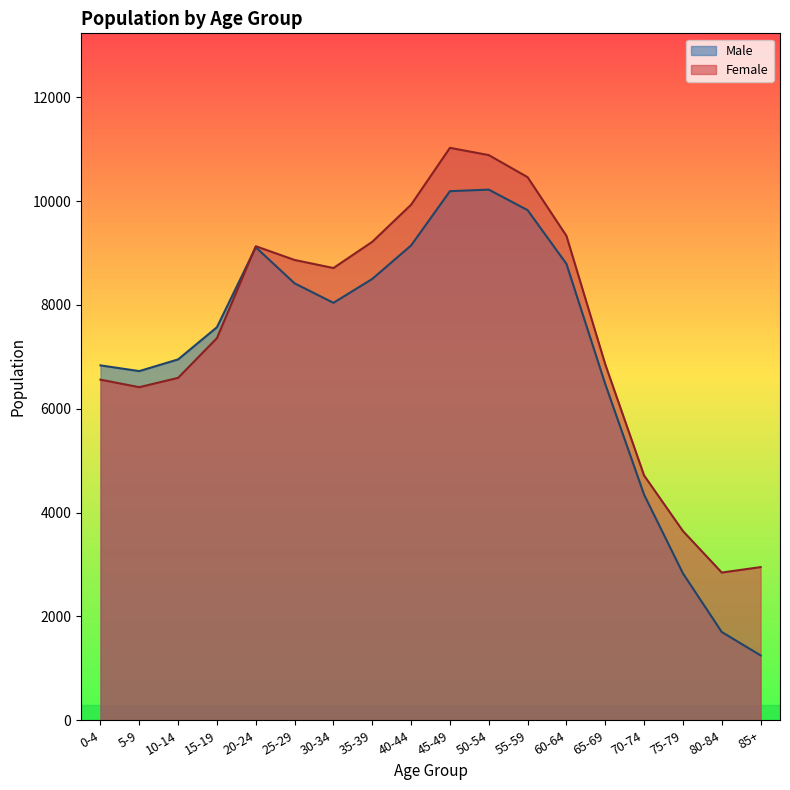

Which series changed the most between 25-29 and 70-74?

Female